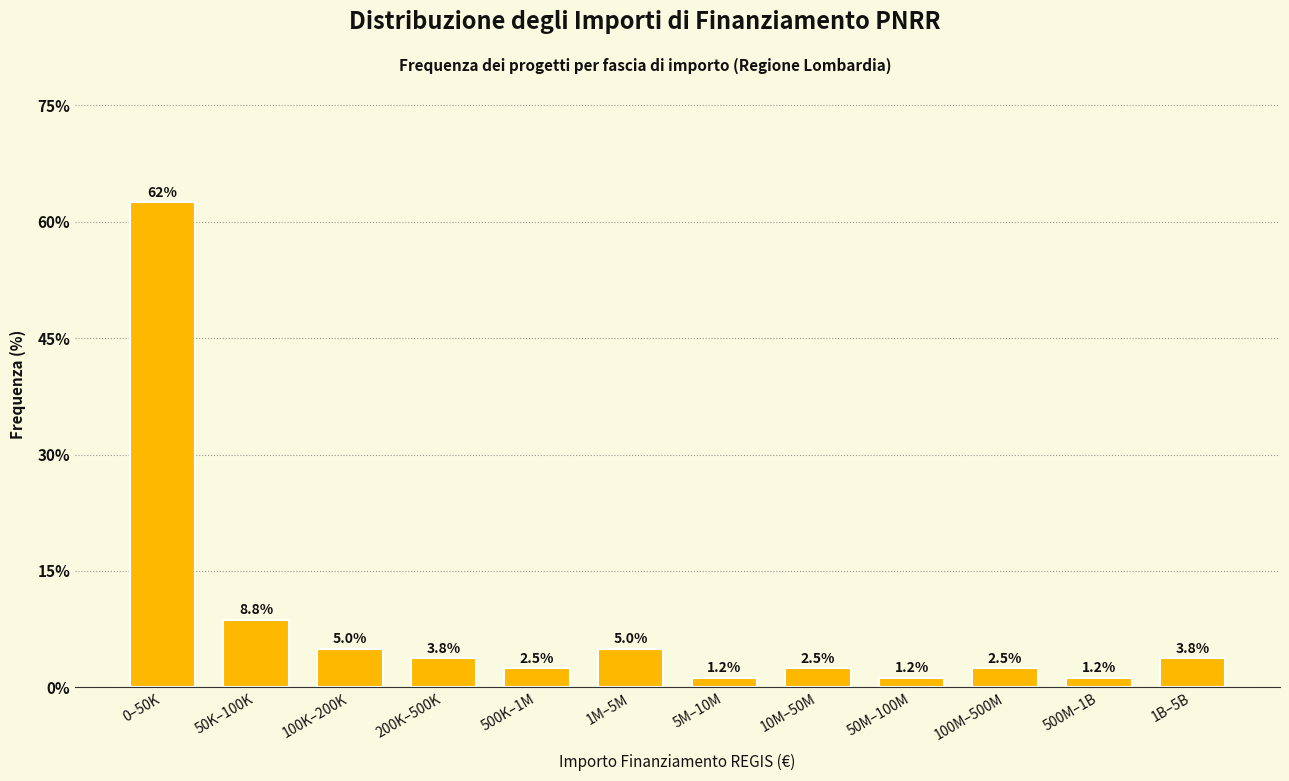

Is it true that the value at 5M–10M is 1.2?

True